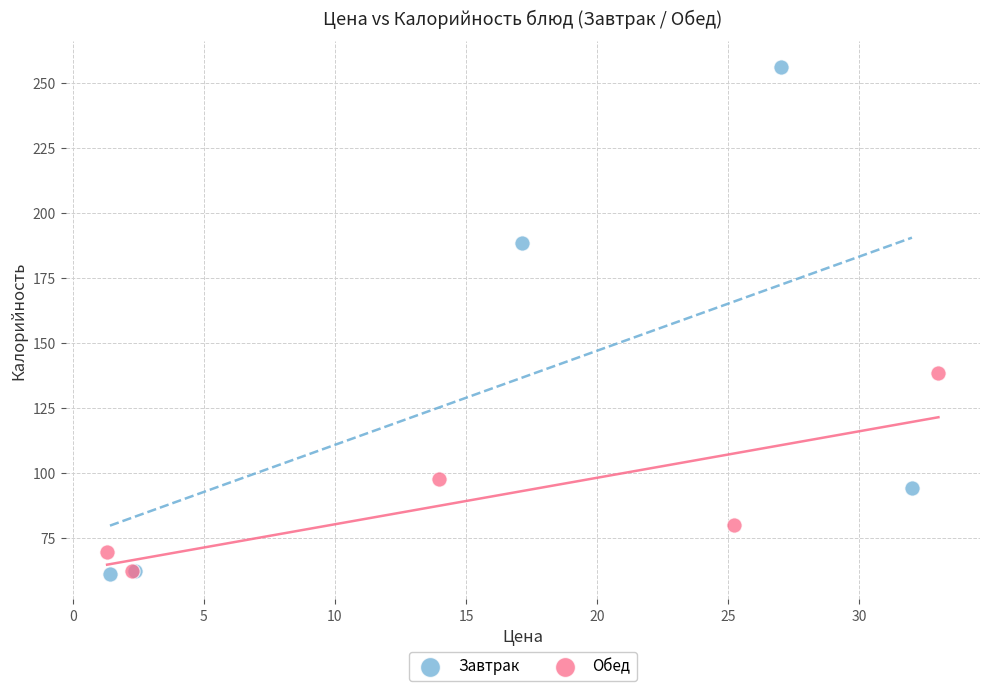

Which series reaches the maximum Y coordinate?

Завтрак